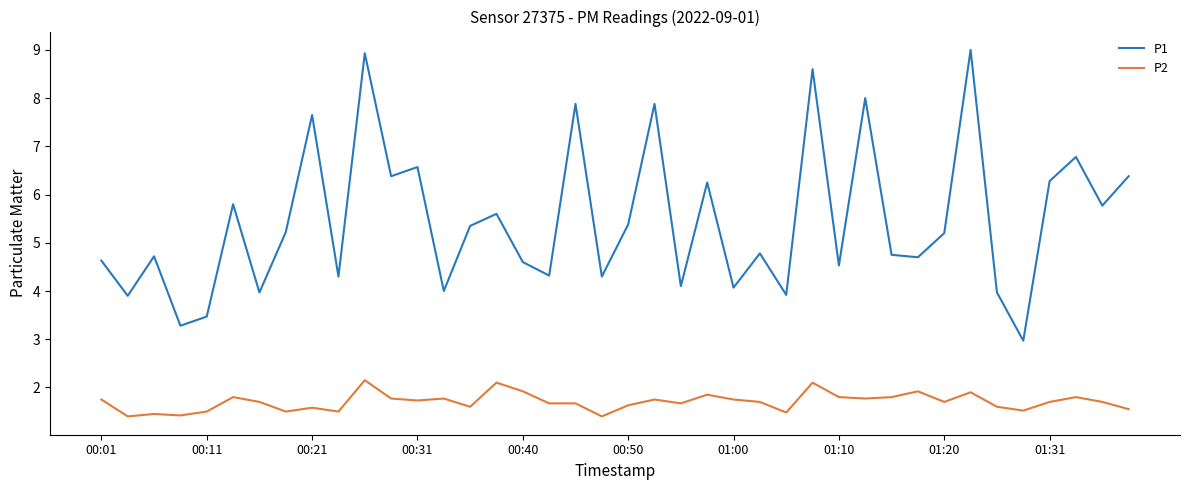

Is this an area chart (filled region under the line)?

No